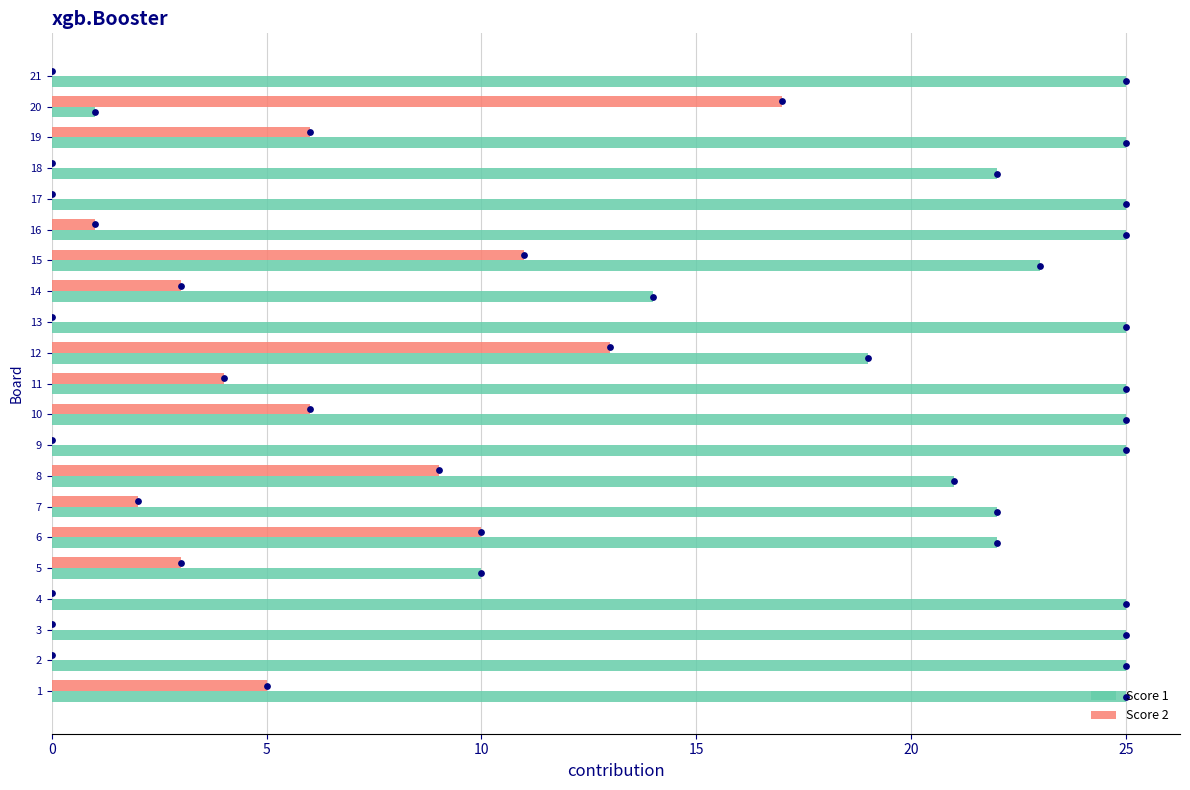

The value of Score 2 at 14 is 4. True or false?

False